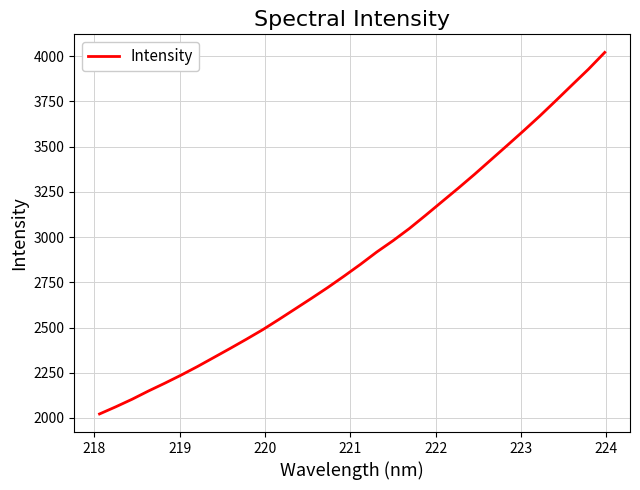

Reading left to right, list all the values displayed in this chart.

2022.2	2061.9	2103.7	2149.1	2192.1	2236.9	2284.1	2334.0	2384.0	2435.0	2487.7	2544.7	2603.0	2661.6	2721.4	2784.3	2849.1	2917.2	2979.8	3046.9	3120.2	3195.0	3269.7	3346.4	3426.0	3505.5	3586.0	3668.1	3754.0	3841.1	3927.6	4020.3